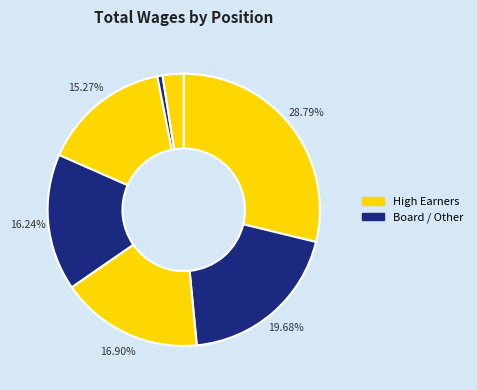

Count the number of slices in the pie.

7